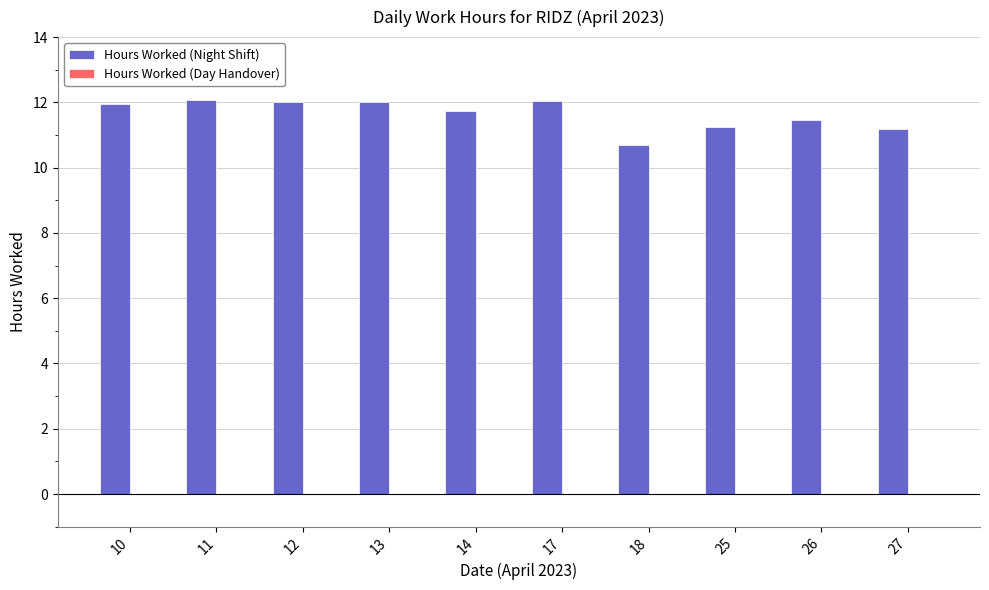

What is the ratio of the value at 25 to the value at 18?

1.1